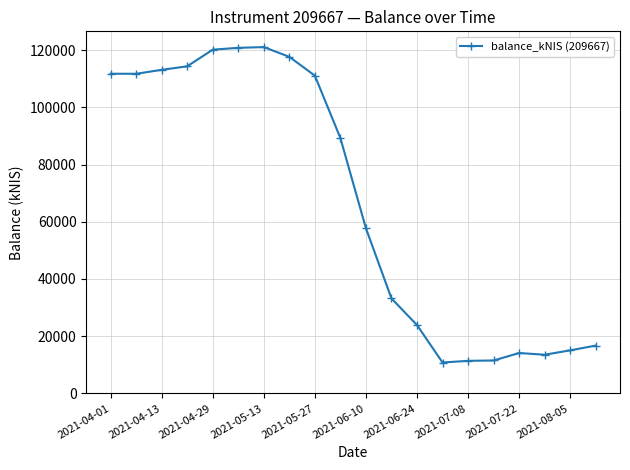

What is the sum of all values?

1338784.4